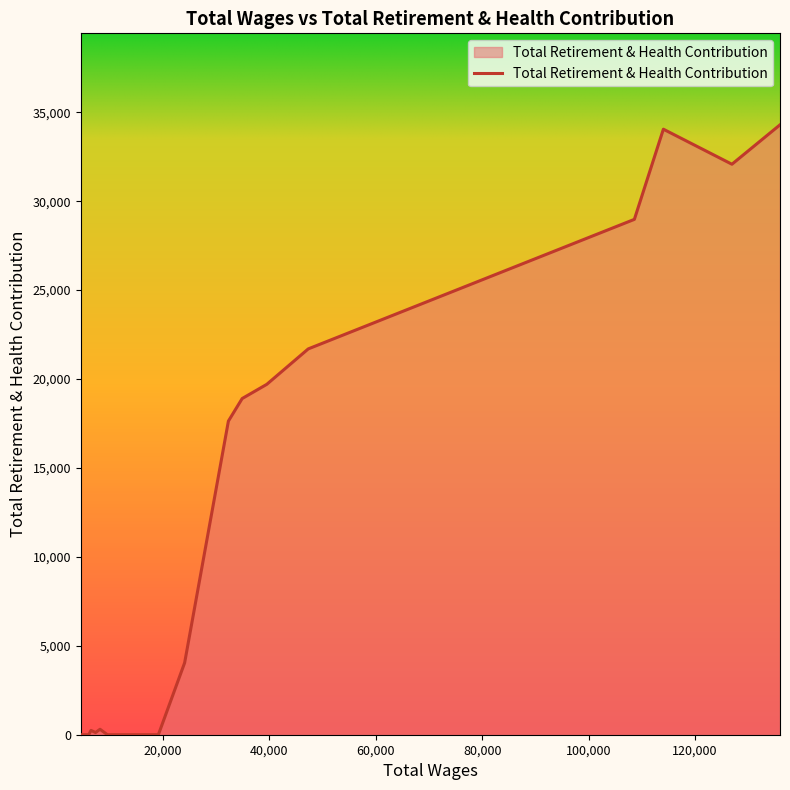

What is the sum of all values?

212043